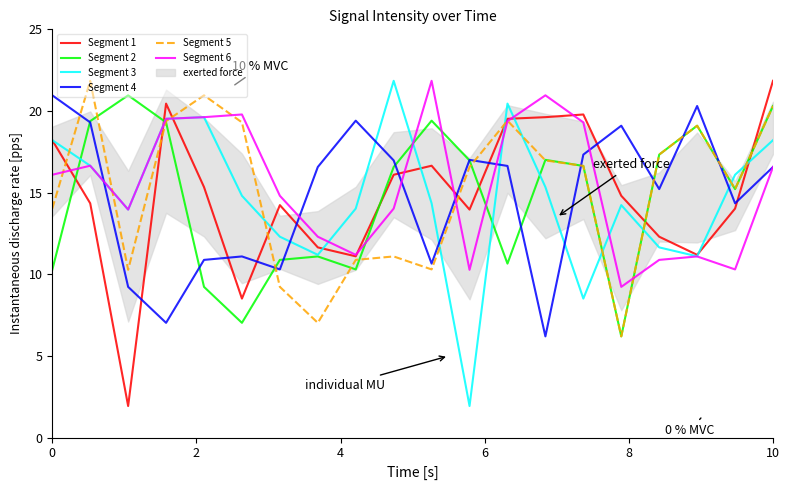

Which series has the largest total across all categories?

Segment 6